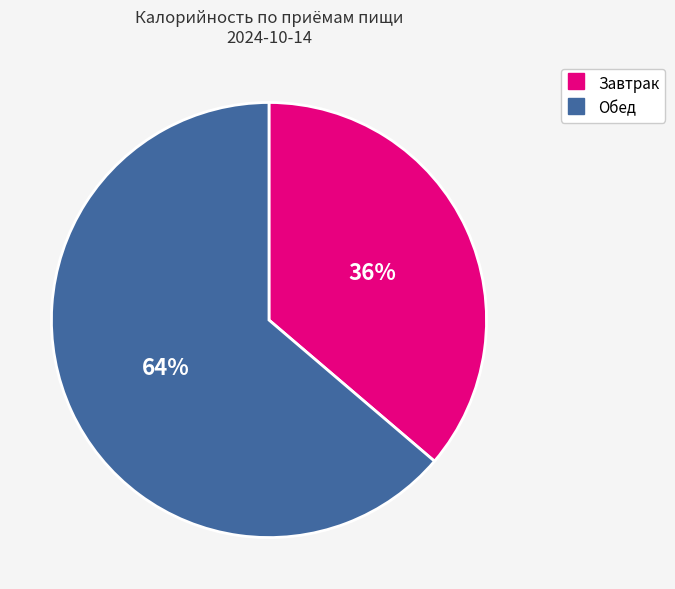

Is there a majority slice in this chart?

Yes